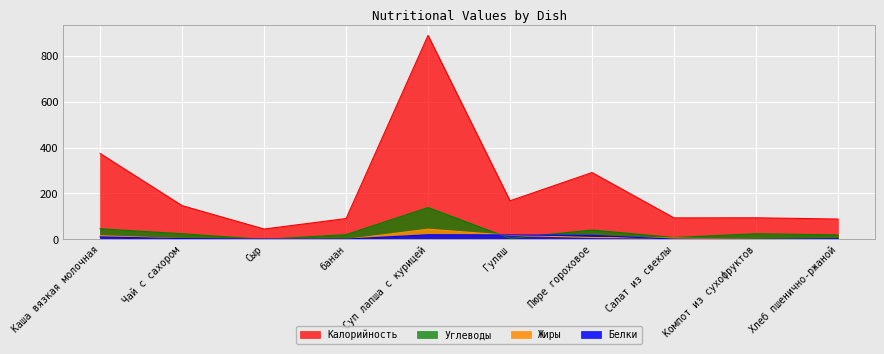

What are all the series names shown in the legend?

Калорийность, Углеводы, Жиры, Белки